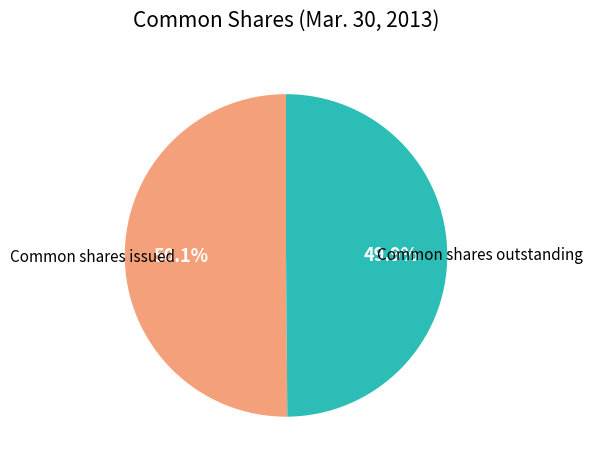

Does any single category account for the majority?

Yes